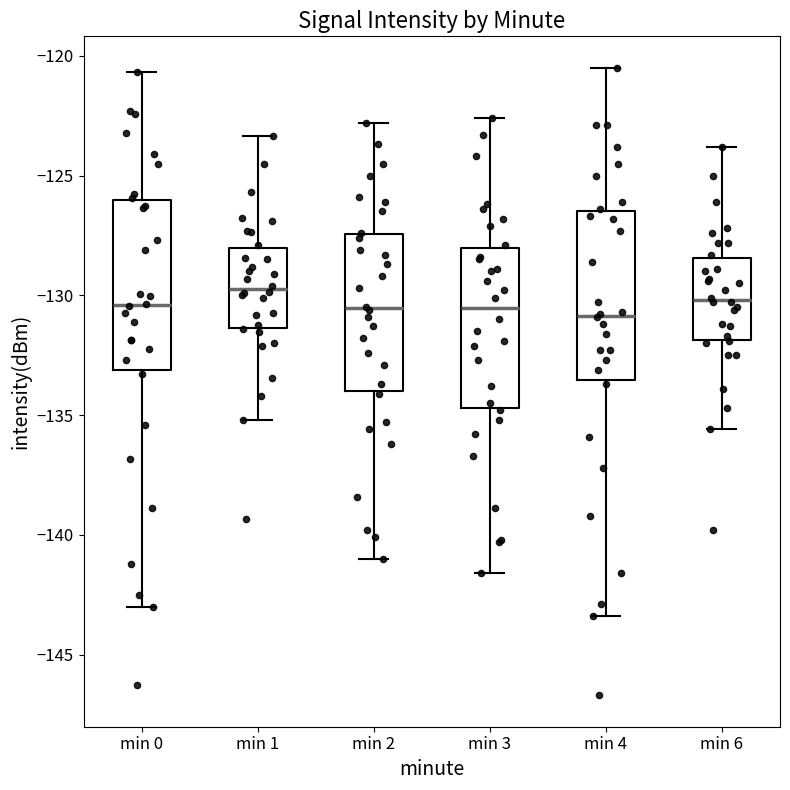

Where is the upper edge of the box for min 0 on the y-axis? The values are not printed on the chart, so give them approximately, as read against the axis.

-126.0